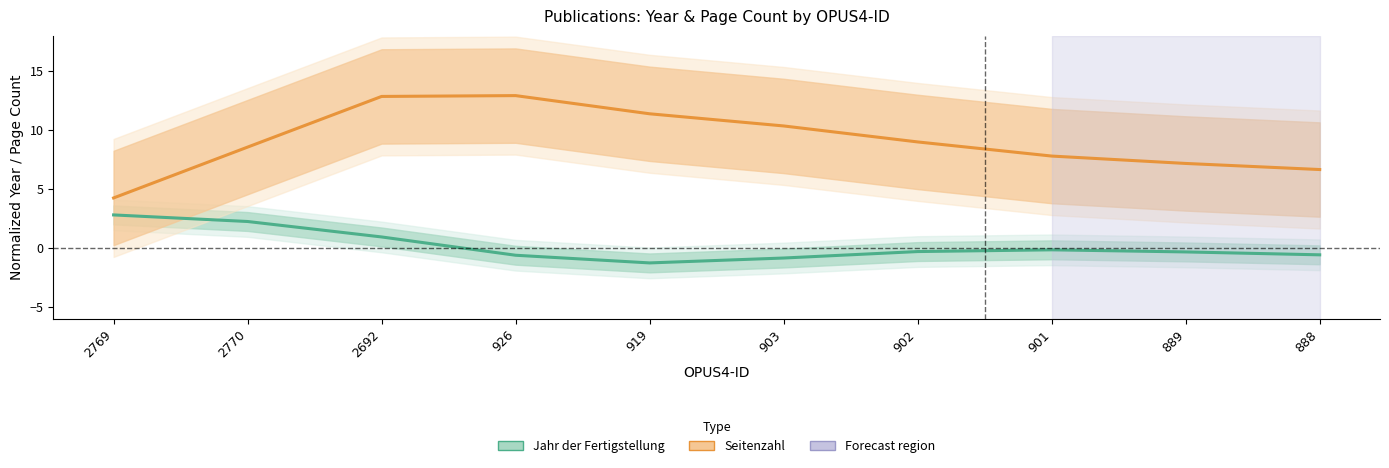

In Jahr der Fertigstellung (offset from 2015), how many points are higher than both neighbors (excluding endpoints)?

1